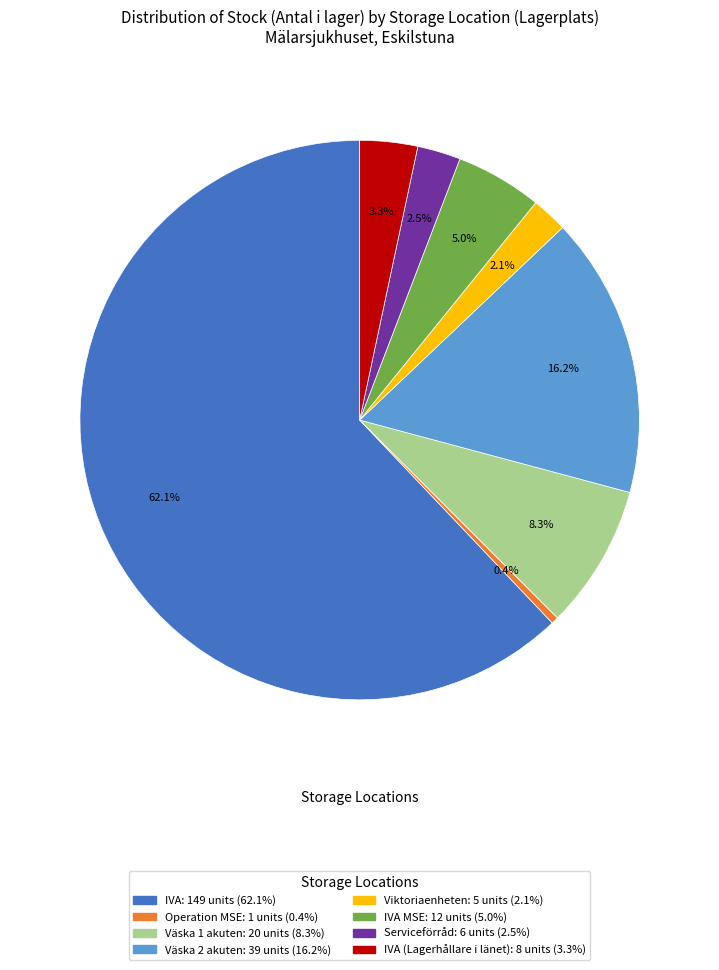

How many slices are in this pie chart?

8